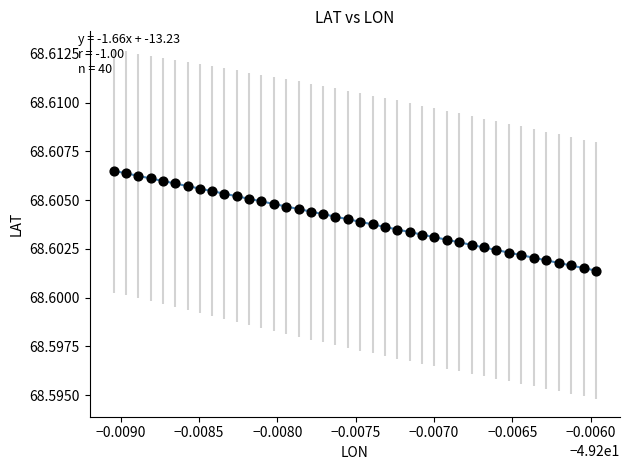

How many points are shown in the scatter plot?

40